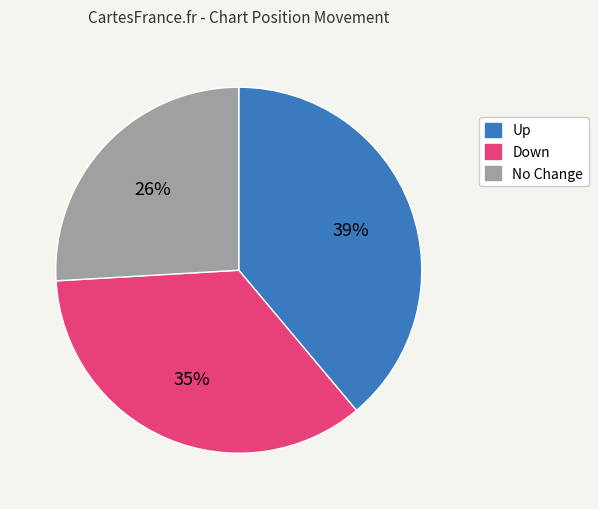

Is there any slice that represents more than half of the pie?

No